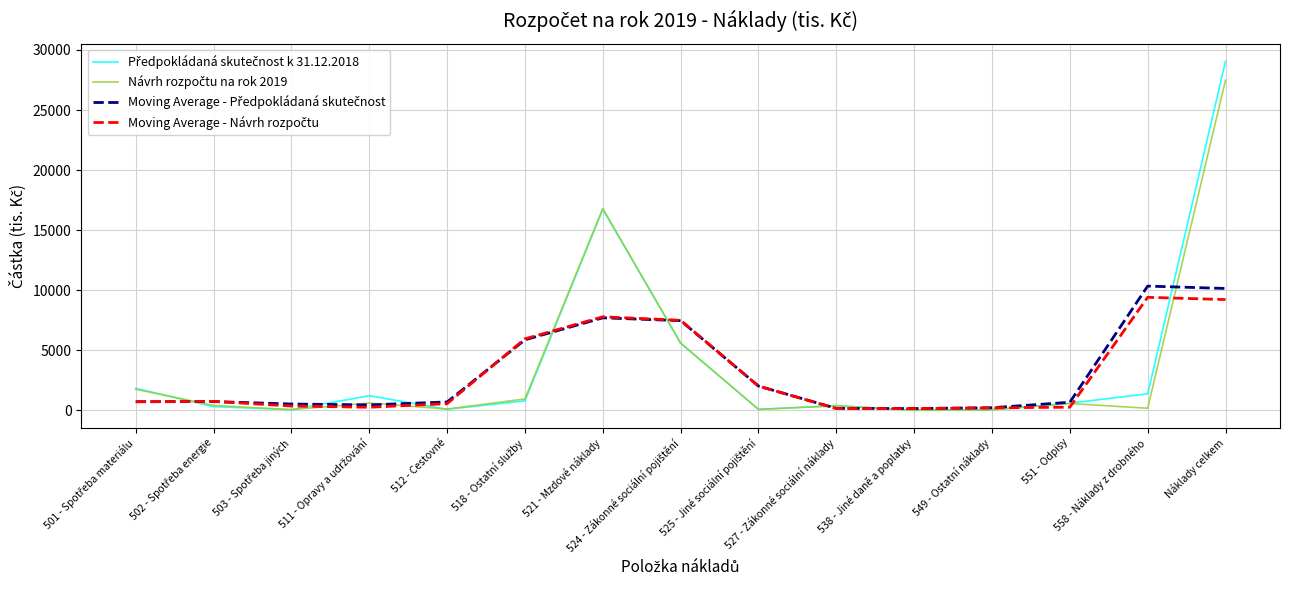

What is the average value of the Moving Average - Návrh rozpočtu series?

3014.9